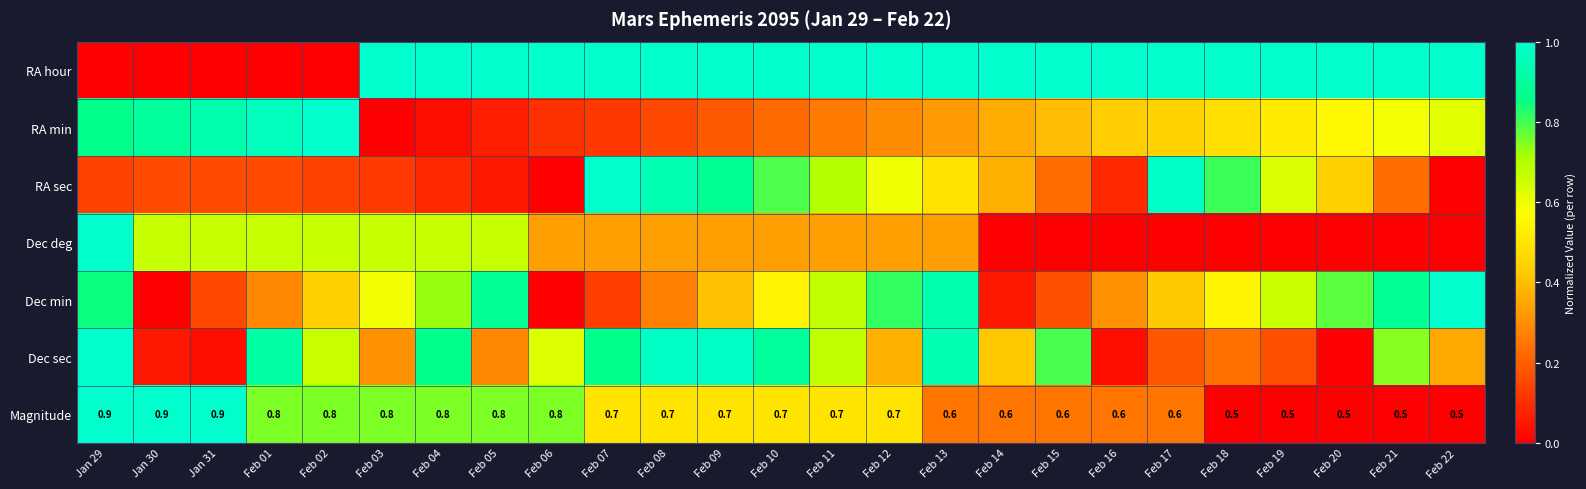

What is the spread (max minus min) of values at Jan 31?

1.0